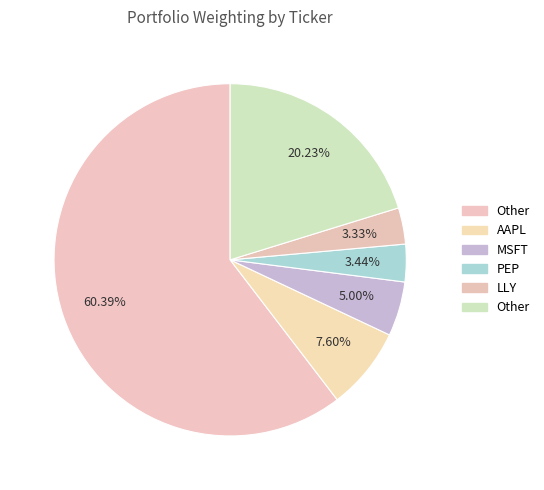

How many slices are in this pie chart?

6